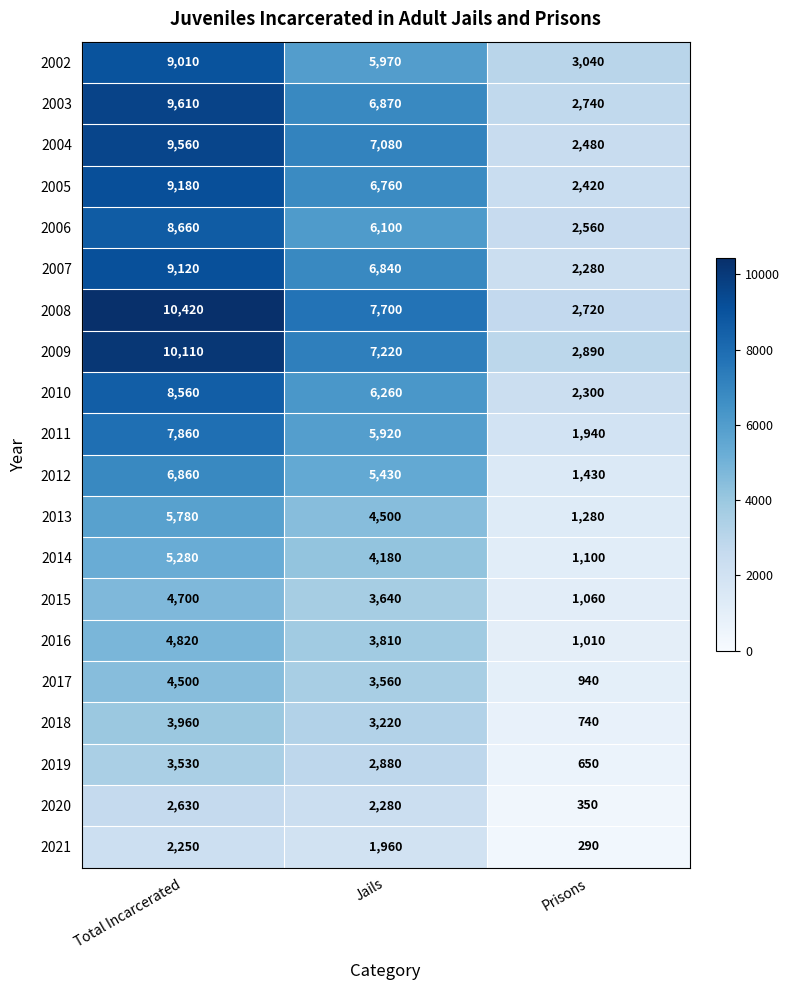

Which series changed the most between Total Incarcerated and Prisons?

2008